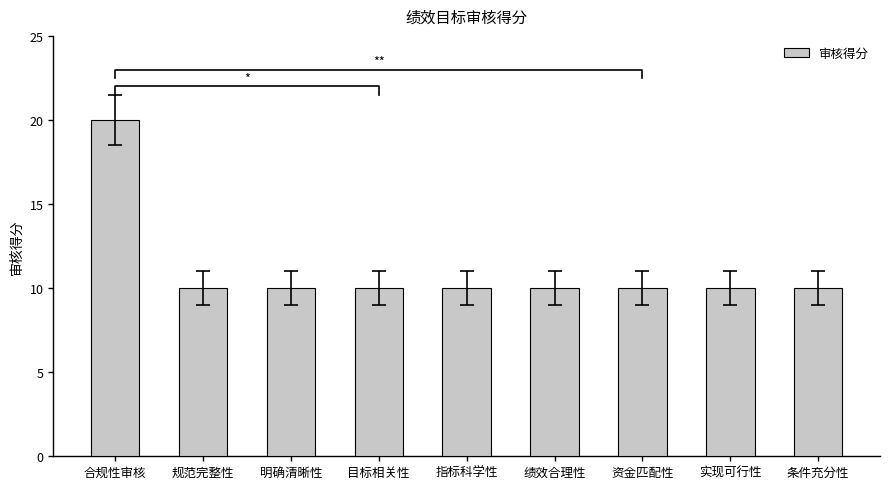

What is the label of the 1st bar from the left?

合规性审核